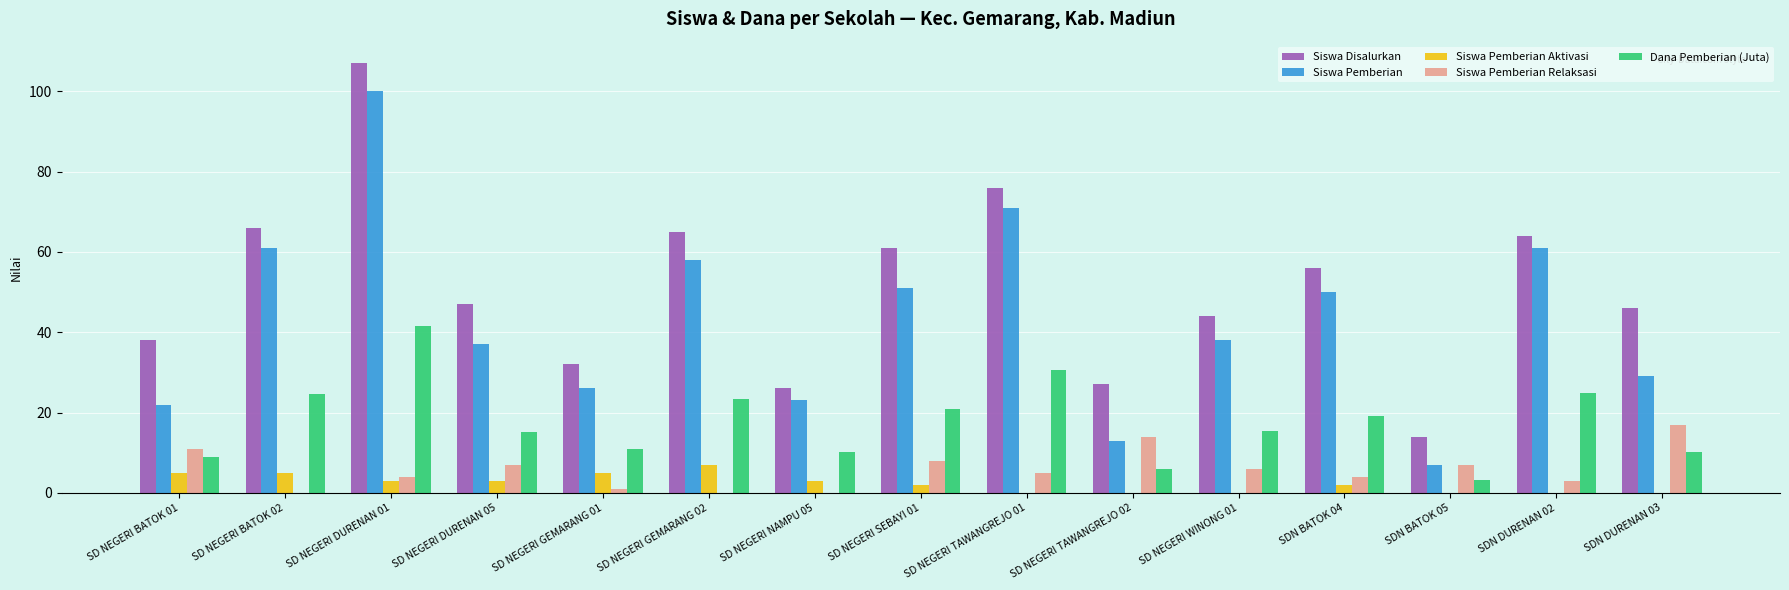

What are all the series names shown in the legend?

Siswa Disalurkan, Siswa Pemberian, Siswa Pemberian Aktivasi, Siswa Pemberian Relaksasi, Dana Pemberian (Juta)